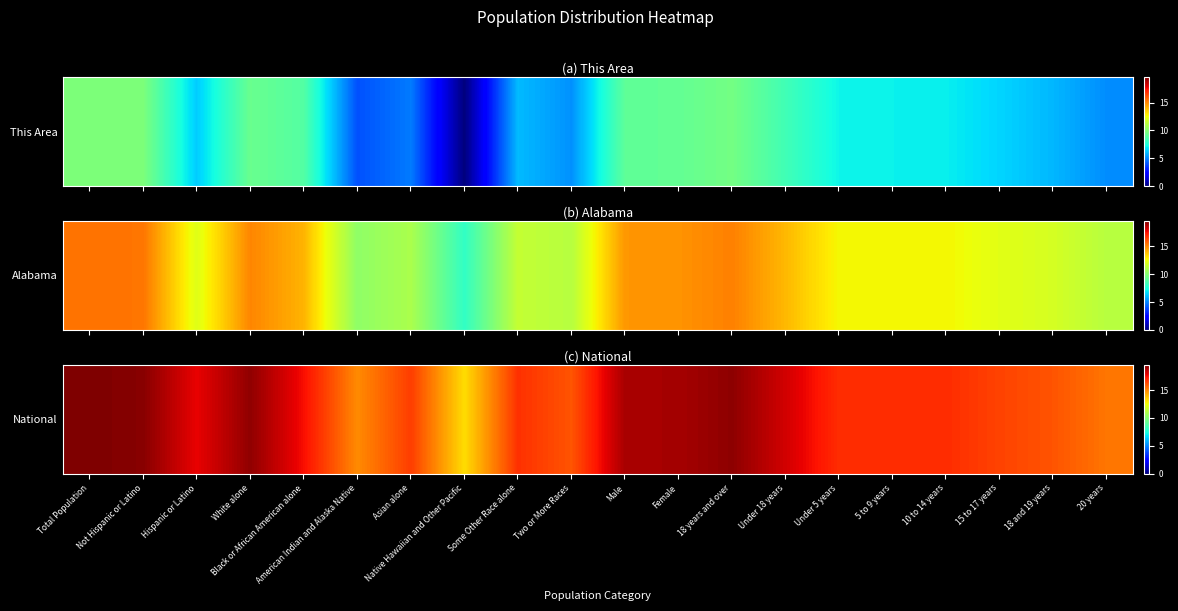

What is the difference between the maximum and minimum values?

6.3